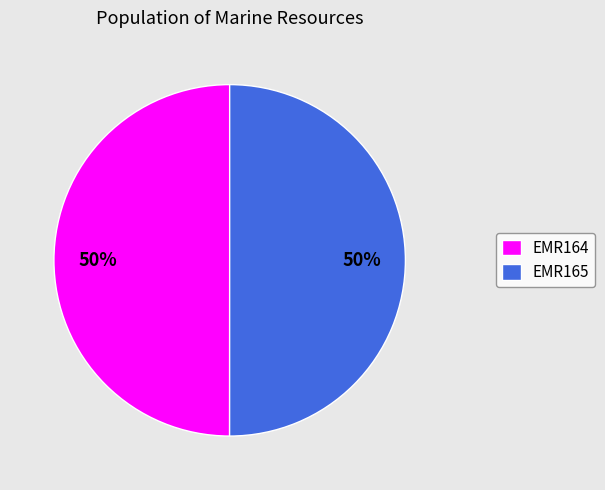

Approximately how many times larger is the value at EMR165 compared to EMR164?

1.0